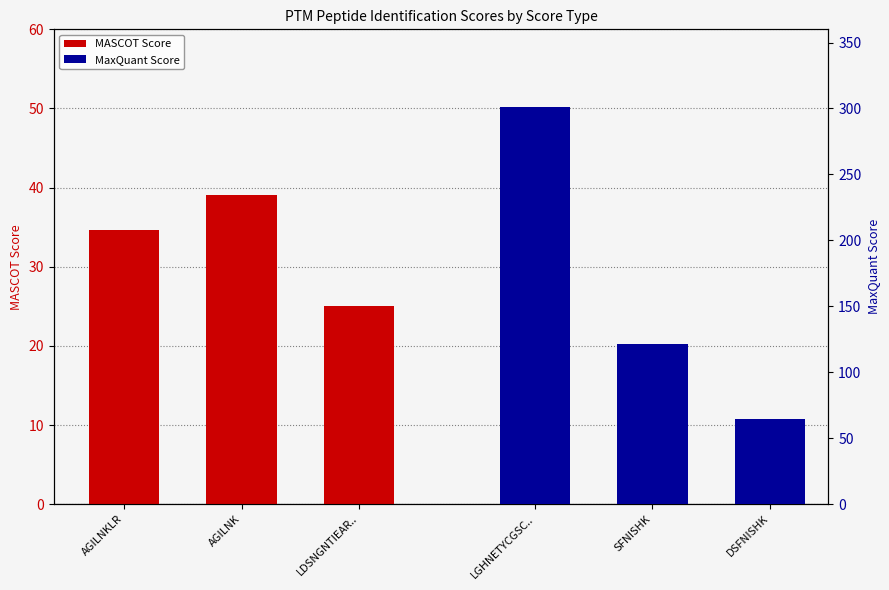

At which label is MASCOT Score closest to 32?

AGILNKLR